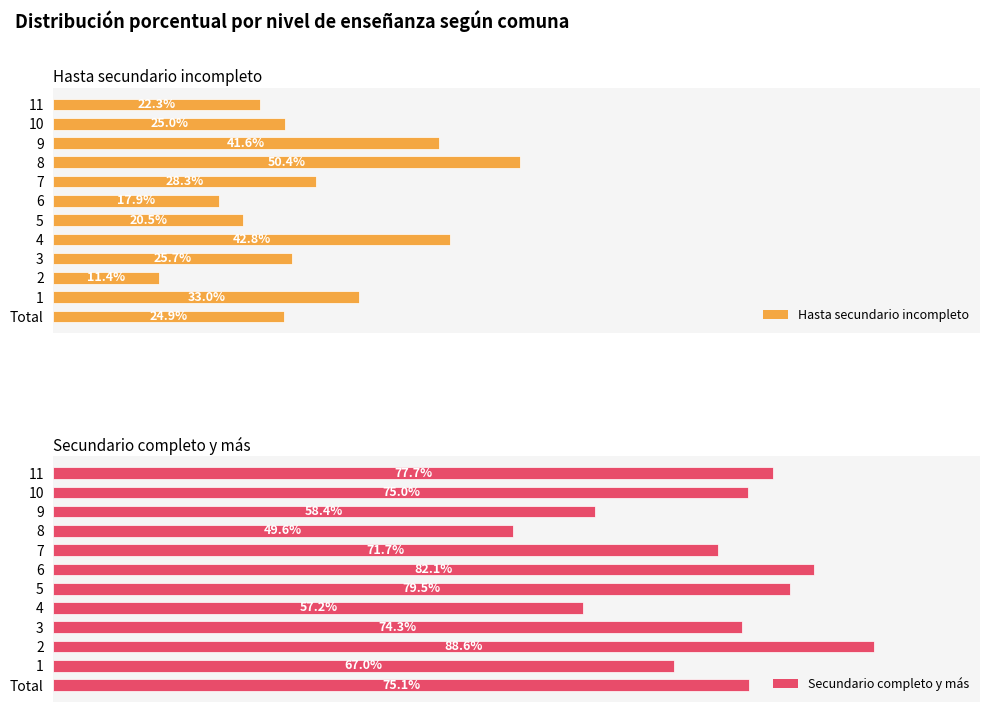

Is the value of Hasta secundario incompleto at 6 greater than the value of Secundario completo y más at 10?

No